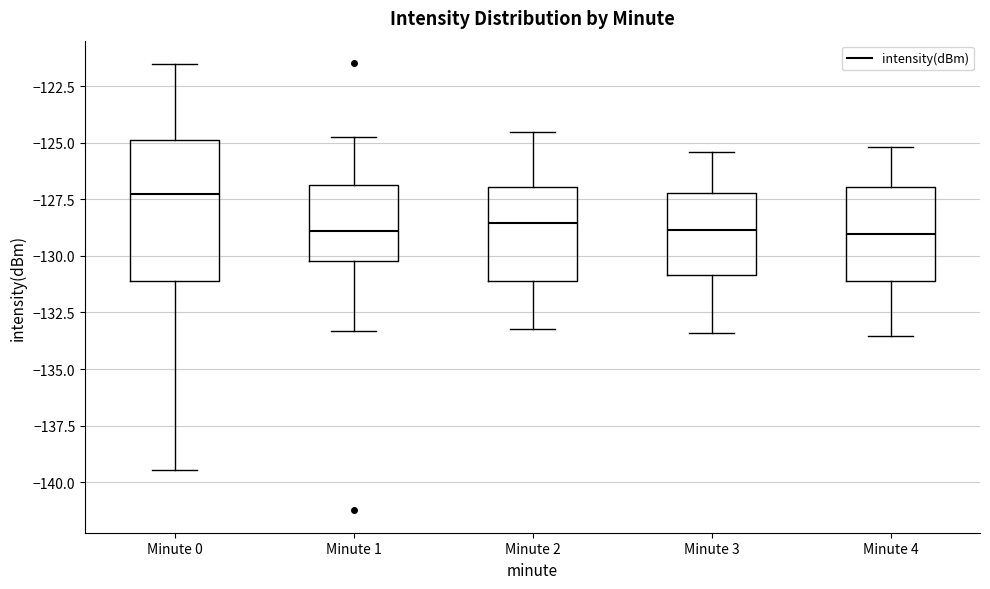

Where does the median line of the box for Minute 2 sit on the y-axis? The values are not printed on the chart, so give them approximately, as read against the axis.

-128.5